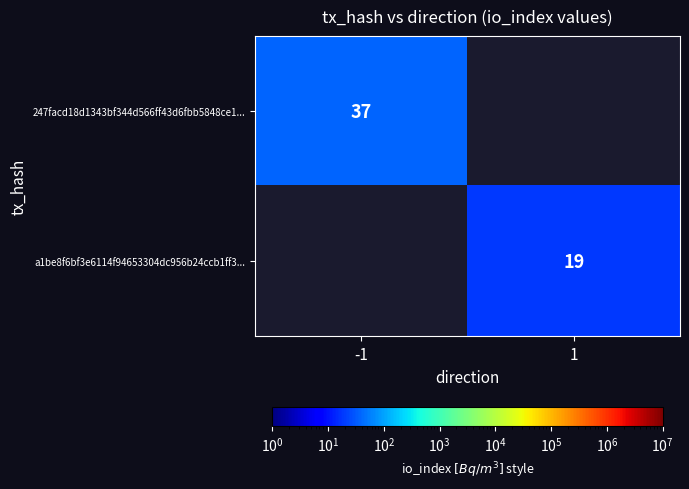

Is the value of a1be8f6bf3e6114f94653304dc956b24ccb1ff3... at 1 greater than the value of 247facd18d1343bf344d566ff43d6fbb5848ce1... at -1?

No